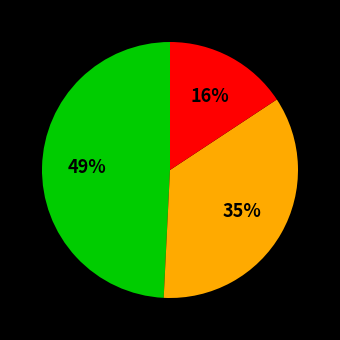

Count the number of slices in the pie.

3